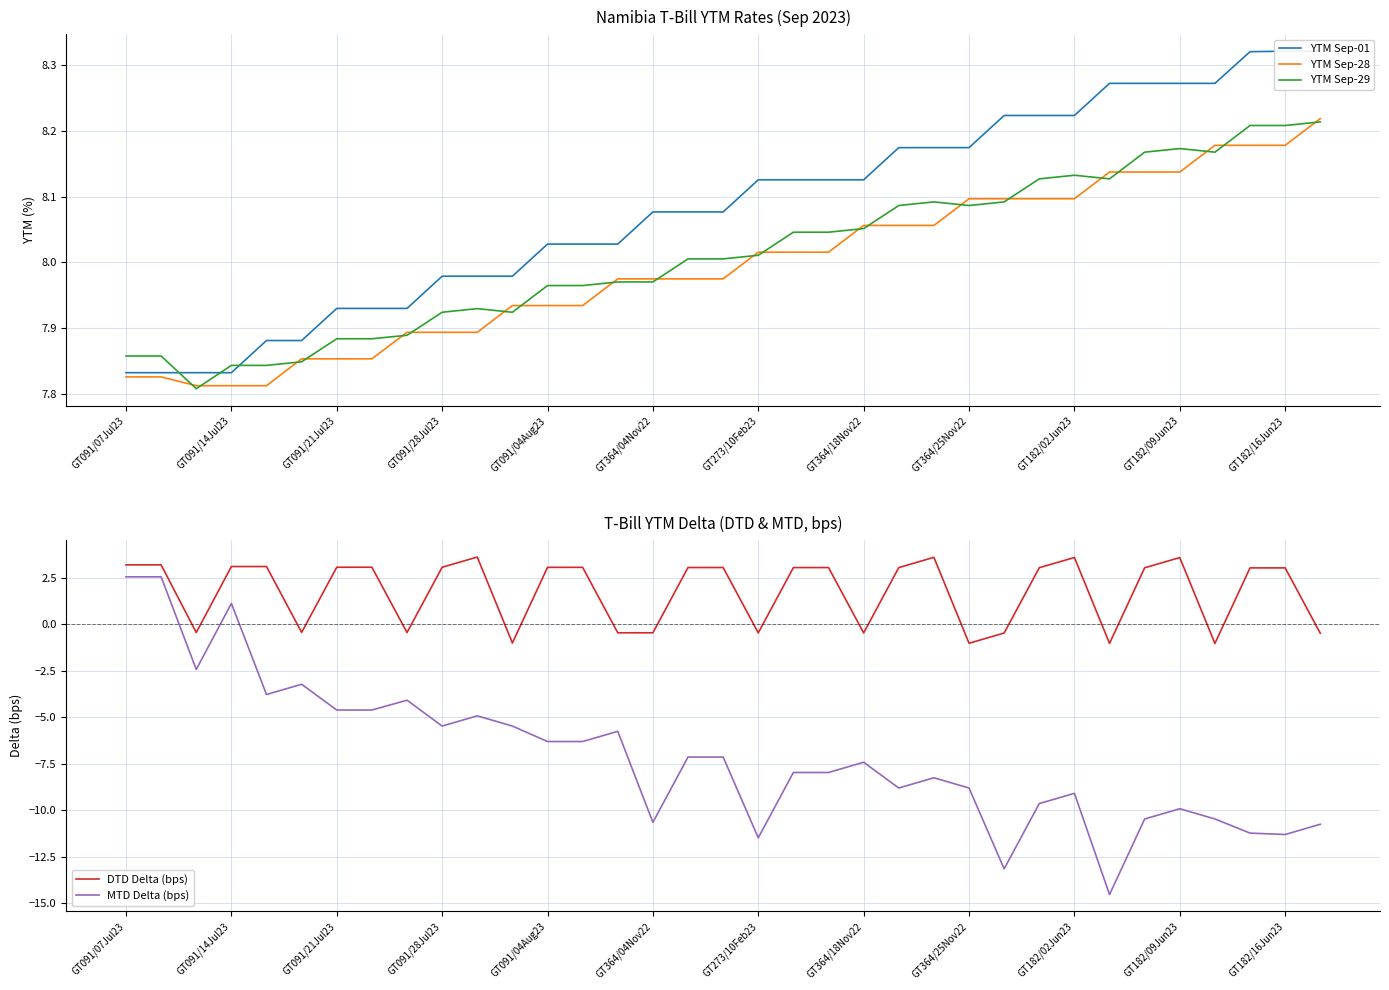

The value of YTM Sep-28 at GT273/10Feb23 is 2.2. True or false?

False